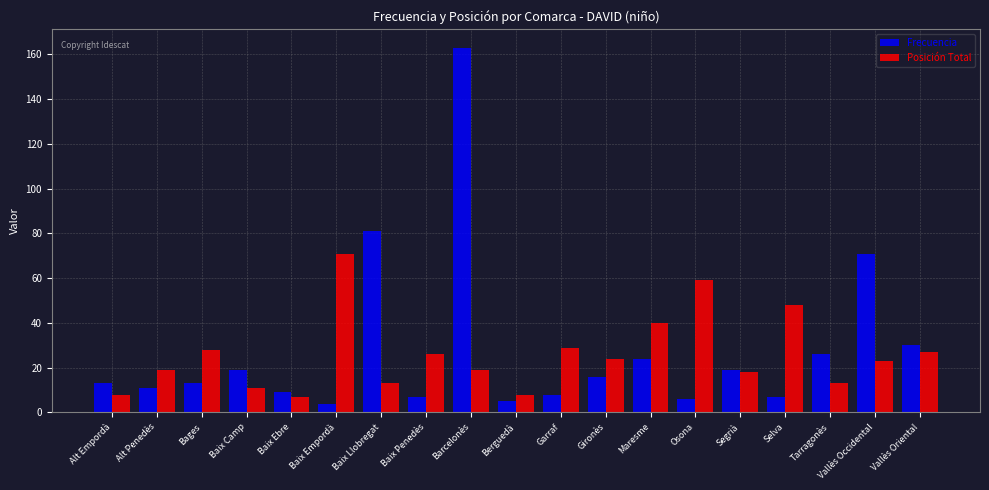

Which series has the largest total across all categories?

Frecuencia